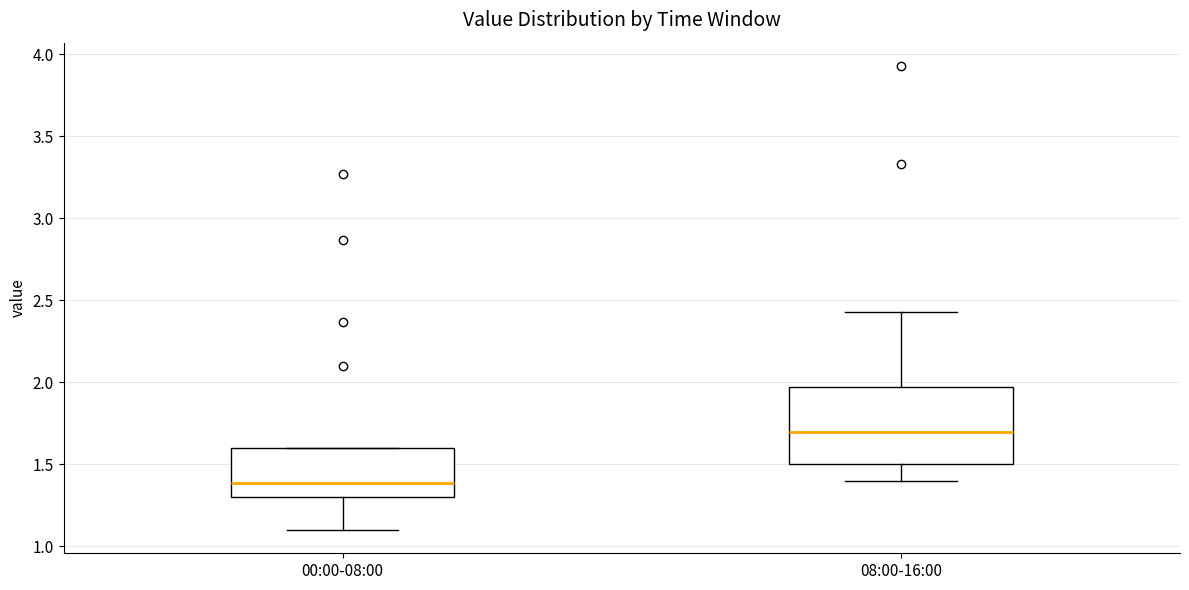

Where is the upper edge of the box for 00:00-08:00 on the y-axis? The values are not printed on the chart, so give them approximately, as read against the axis.

1.60